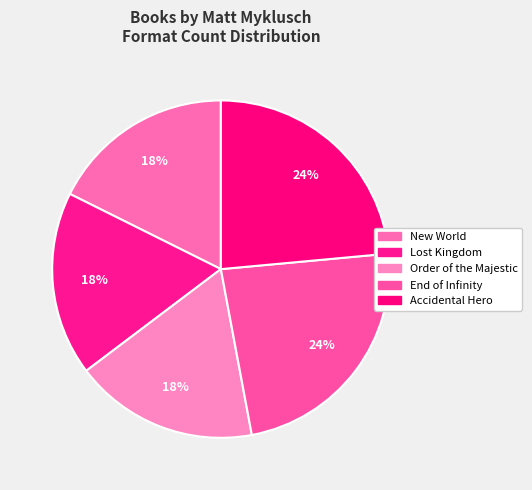

Which category has the smallest portion of the pie?

New World